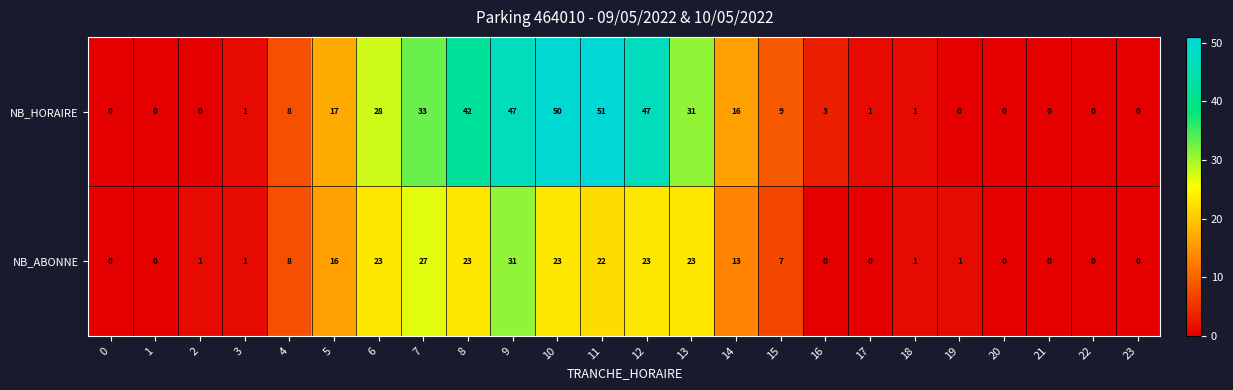

What is the difference between the maximum and minimum values in the NB_HORAIRE series?

51